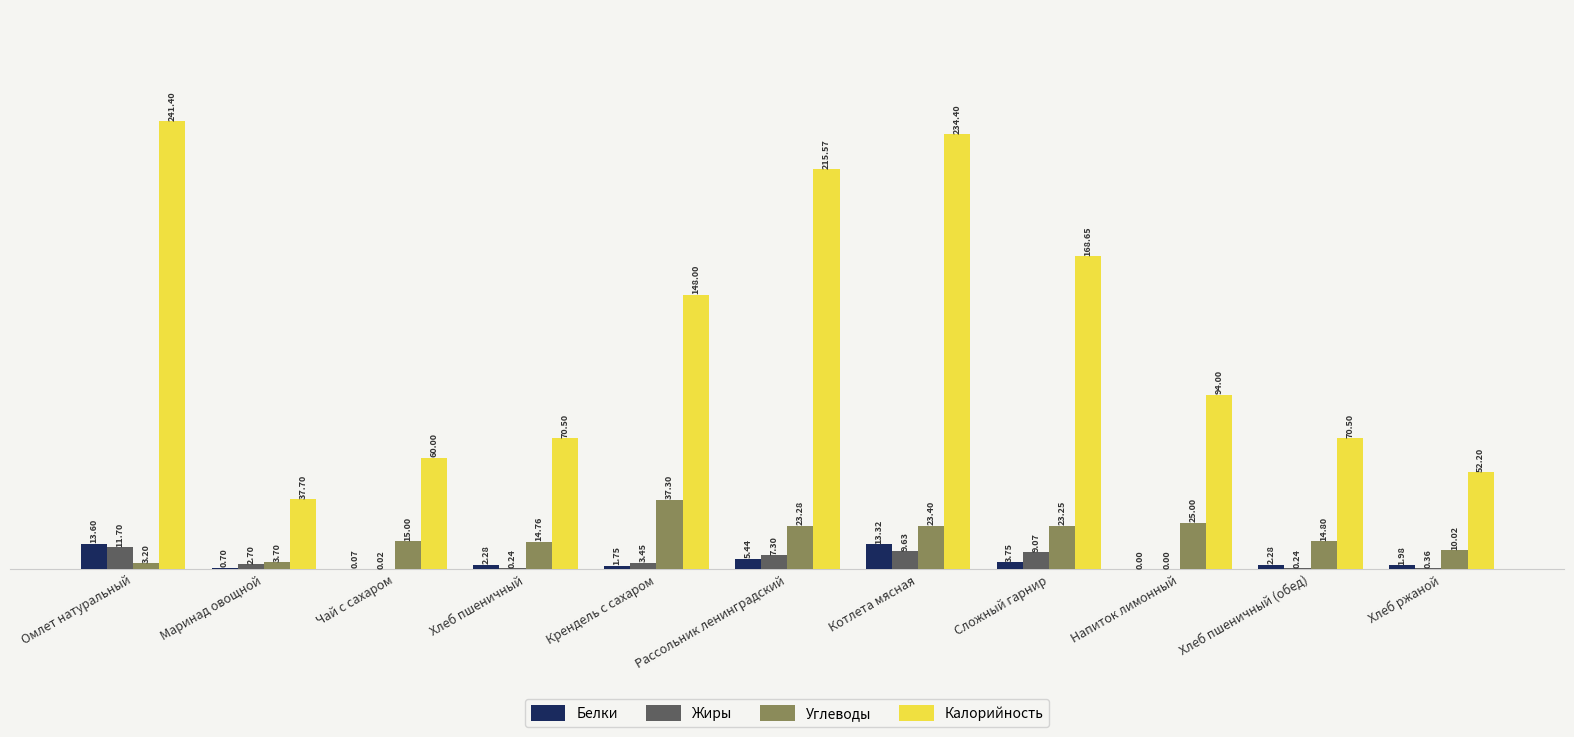

How many groups of bars are there?

11